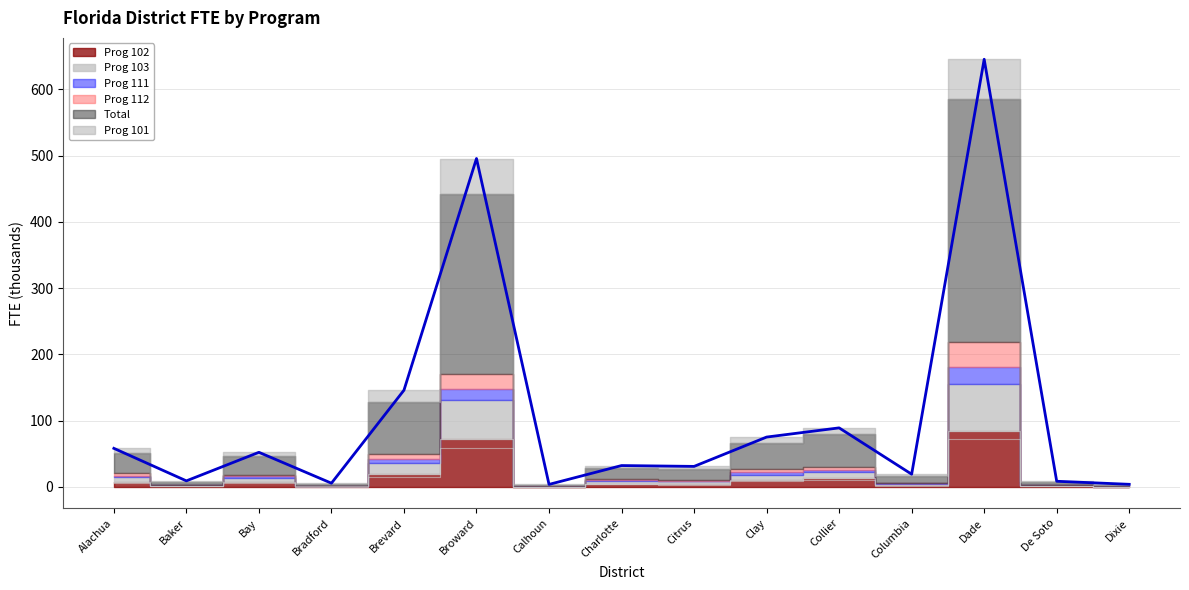

At which category does the chart reach its minimum across all series?

Dixie